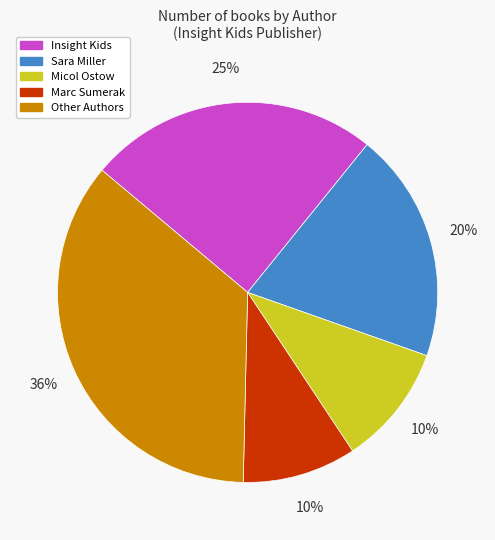

How many segments does this pie chart have?

5